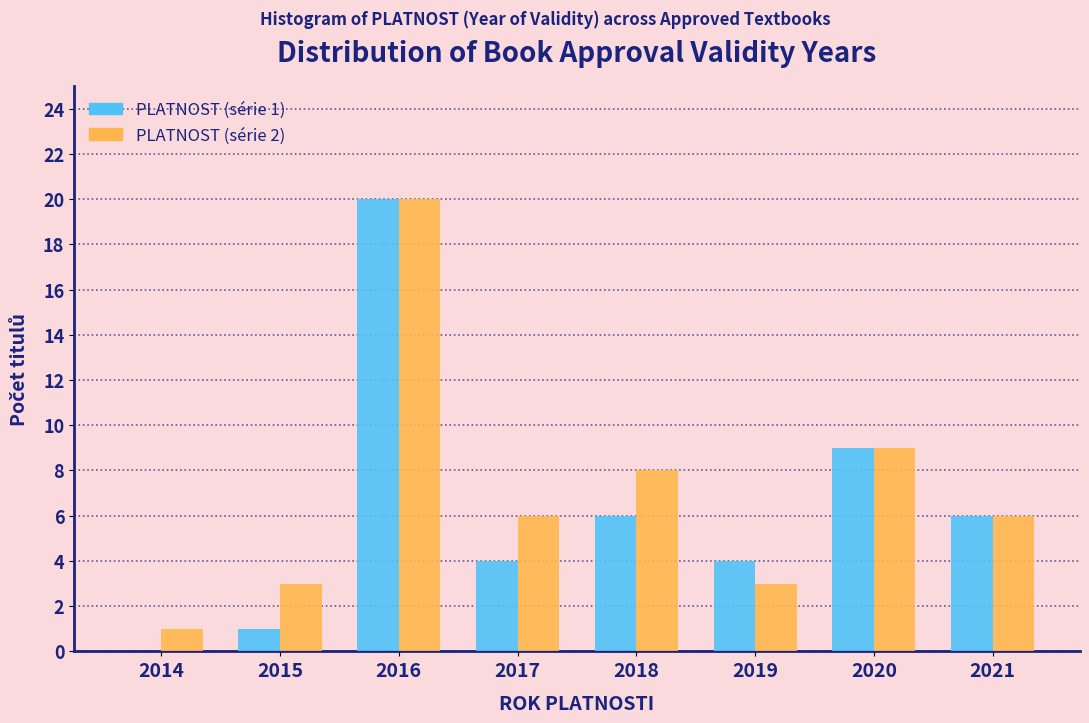

Reading right to left, list all the values displayed in this chart.

PLATNOST (série 1): 2021=6	2020=9	2019=4	2018=6	2017=4	2016=20	2015=1	2014=0
PLATNOST (série 2): 2021=6	2020=9	2019=3	2018=8	2017=6	2016=20	2015=3	2014=1